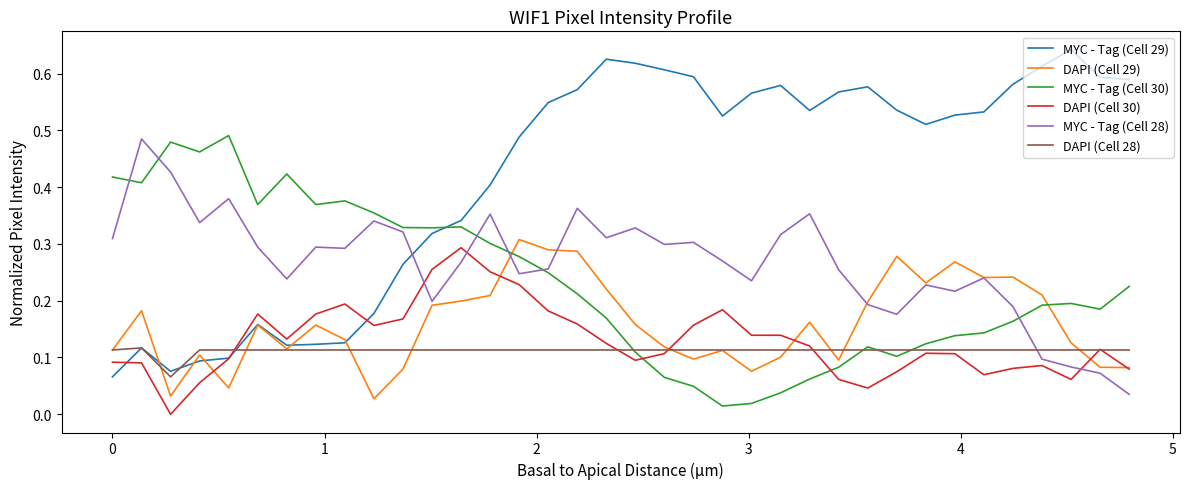

Which series has the largest total across all categories?

MYC - Tag (Cell 29)